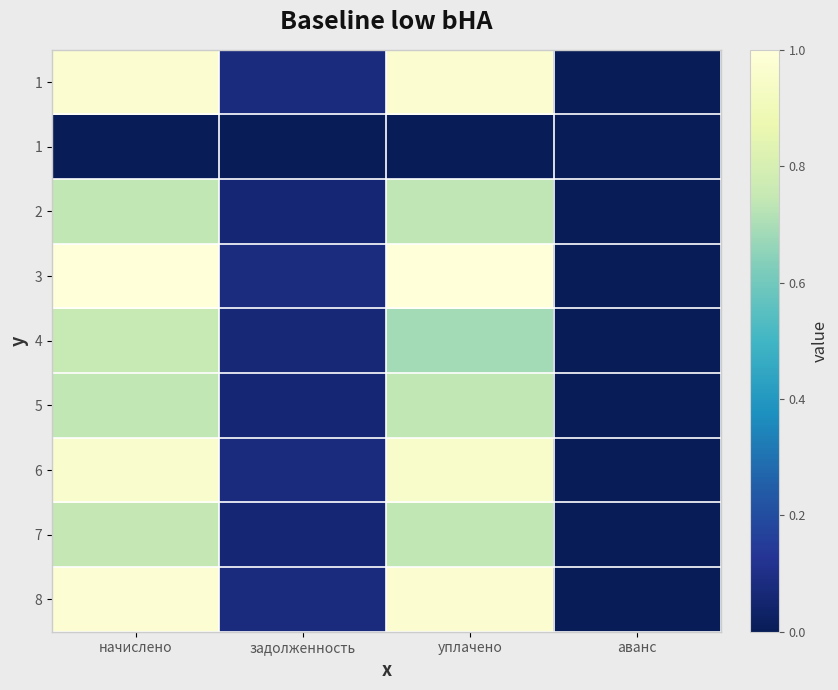

What is the total value across all series at уплачено?

6.8